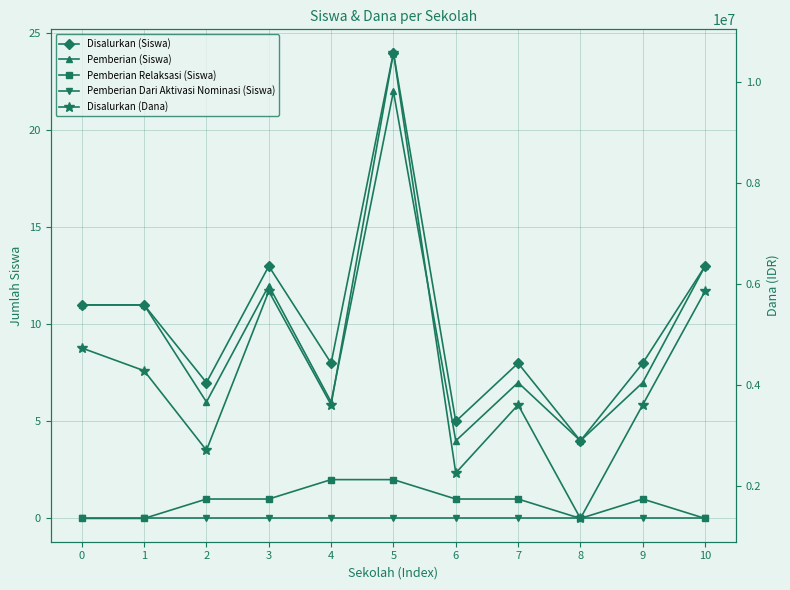

Reading left to right, list all the values displayed in this chart.

Disalurkan (Siswa): 0=11	1=11	2=7	3=13	4=8	5=24	6=5	7=8	8=4	9=8	10=13
Pemberian (Siswa): 0=11	1=11	2=6	3=12	4=6	5=22	6=4	7=7	8=4	9=7	10=13
Pemberian Relaksasi (Siswa): 0=0	1=0	2=1	3=1	4=2	5=2	6=1	7=1	8=0	9=1	10=0
Pemberian Dari Aktivasi Nominasi (Siswa): 0=0	1=0	2=0	3=0	4=0	5=0	6=0	7=0	8=0	9=0	10=0
Disalurkan (Dana): 0=4725000	1=4275000	2=2700000	3=5850000	4=3600000	5=10575000	6=2250000	7=3600000	8=1350000	9=3600000	10=5850000